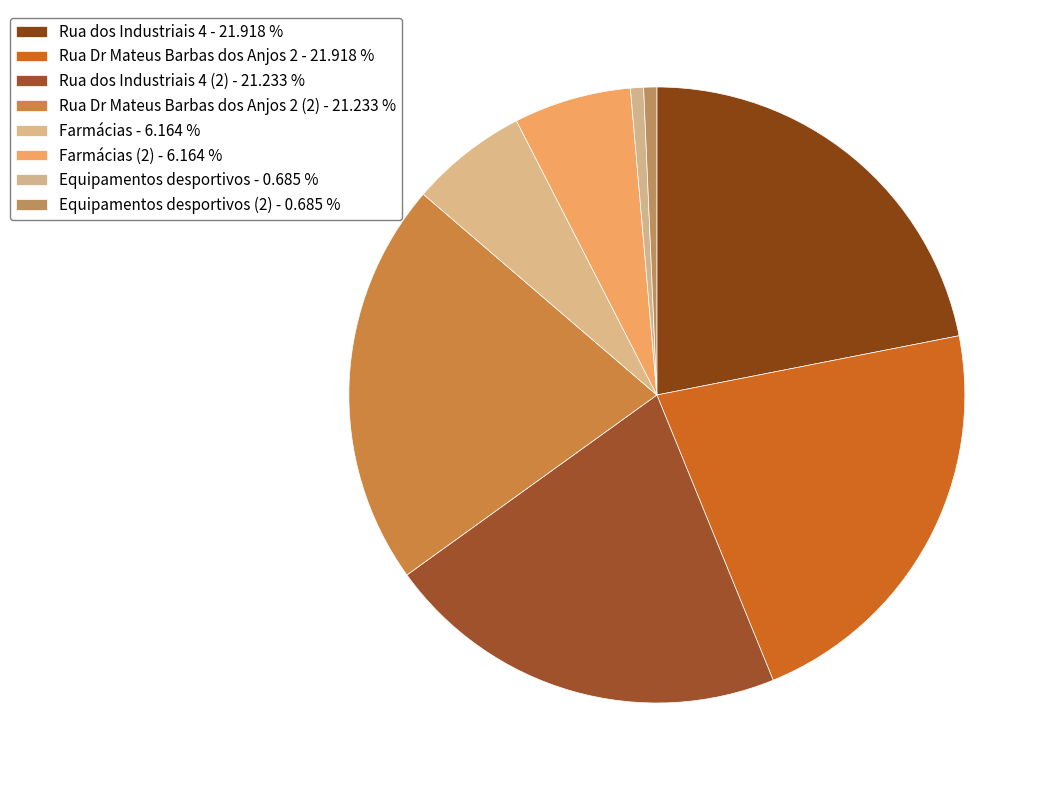

How many segments does this pie chart have?

8